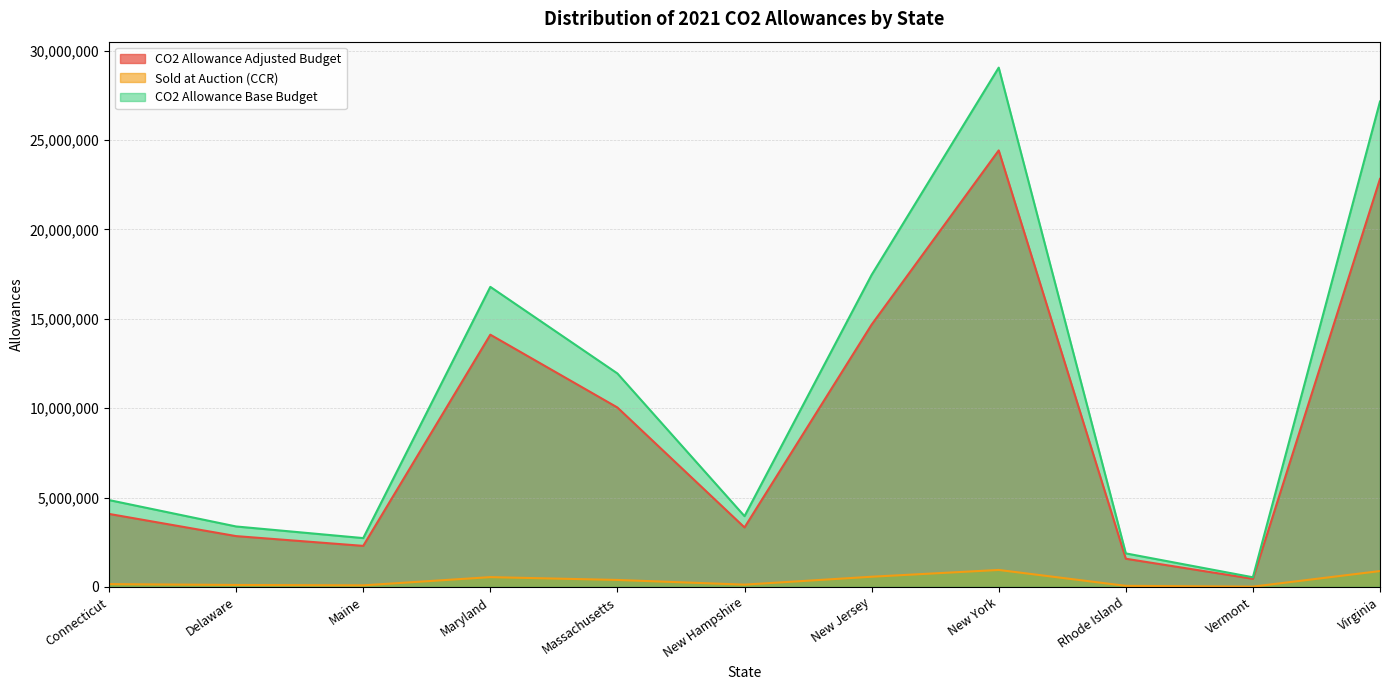

What value does the Sold at Auction (CCR) series have at Massachusetts, to the nearest 100?

390900